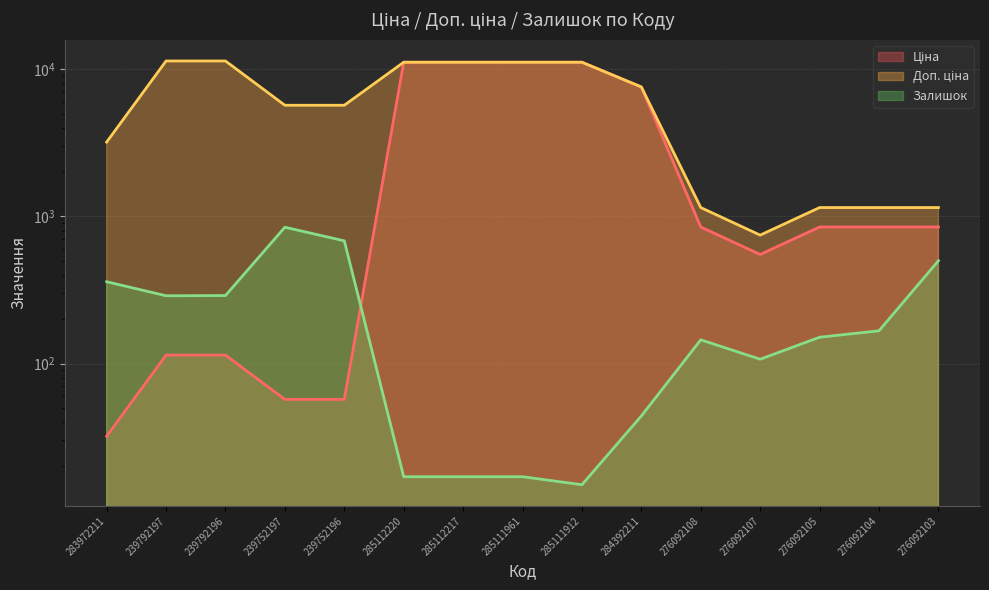

What position from the right is 285111912?

7